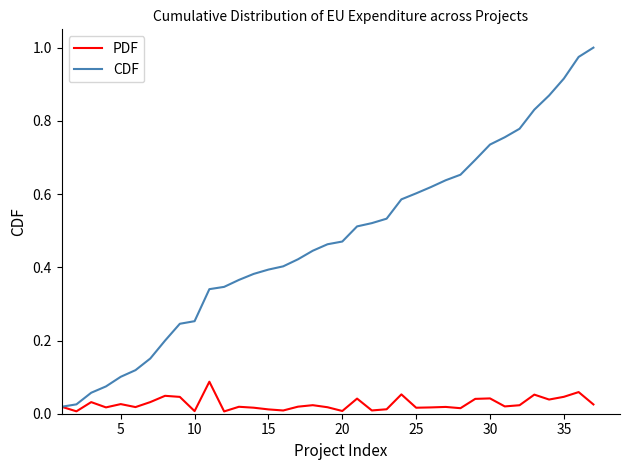

Which series has the largest total across all categories?

CDF